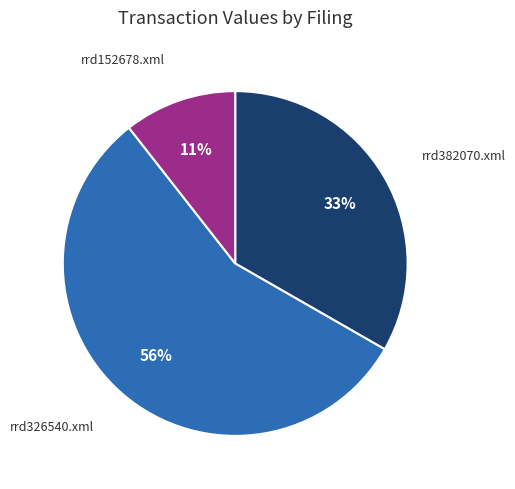

Combined, do rrd326540.xml and rrd152678.xml account for over 50%?

Yes